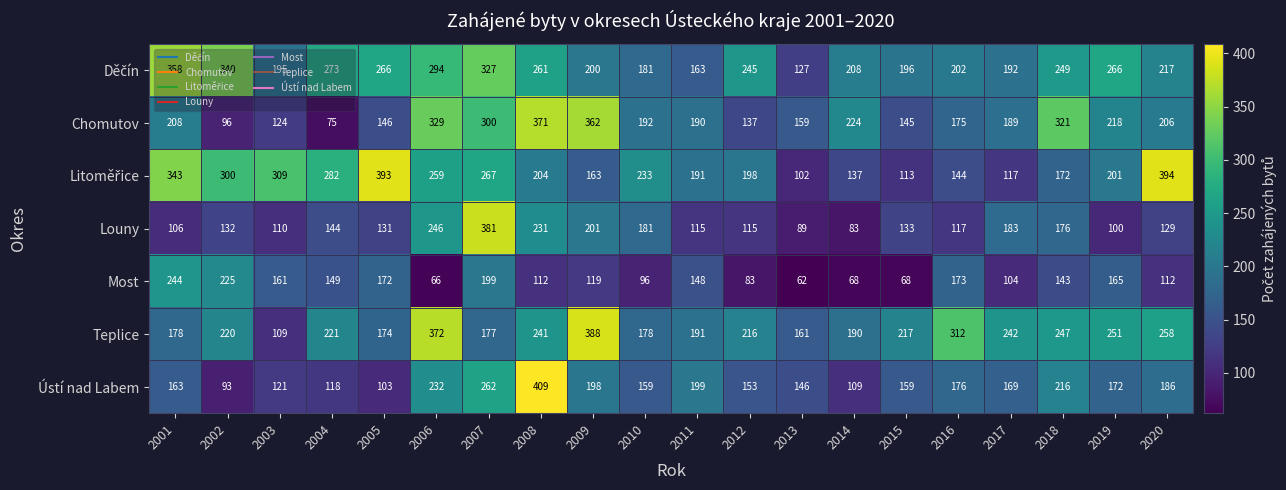

The value of Ústí nad Labem at 2002 is 139. True or false?

False